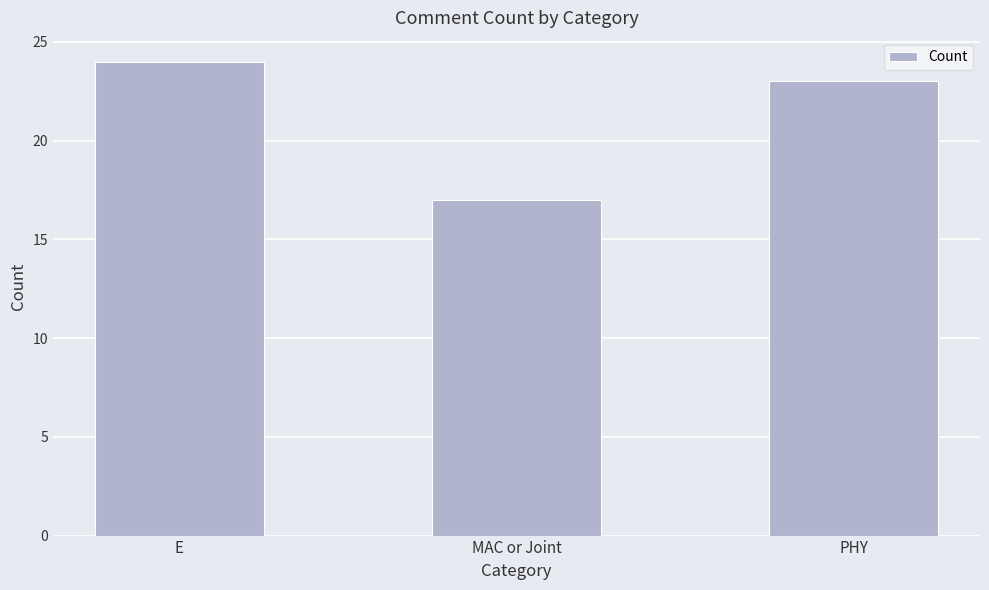

Reading left to right, transcribe all the data shown in this chart.

24	17	23